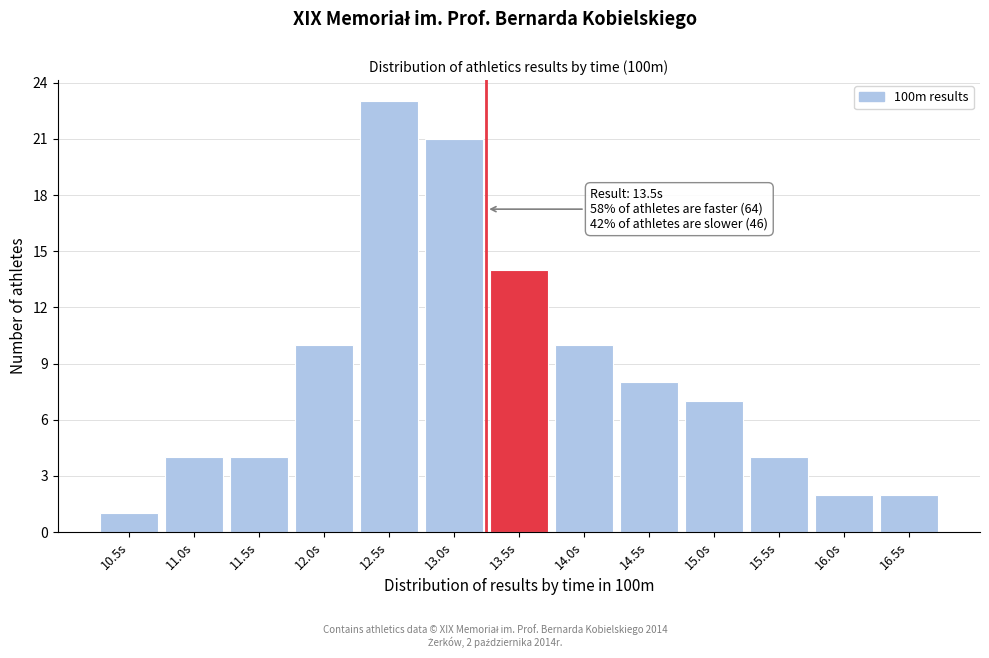

Reading left to right, list all the values displayed in this chart.

1	4	4	10	23	21	14	10	8	7	4	2	2